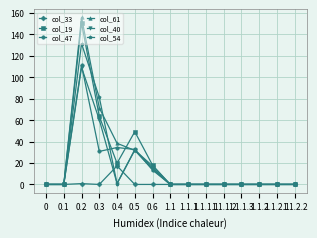

What is the maximum value for col_61?

155.9